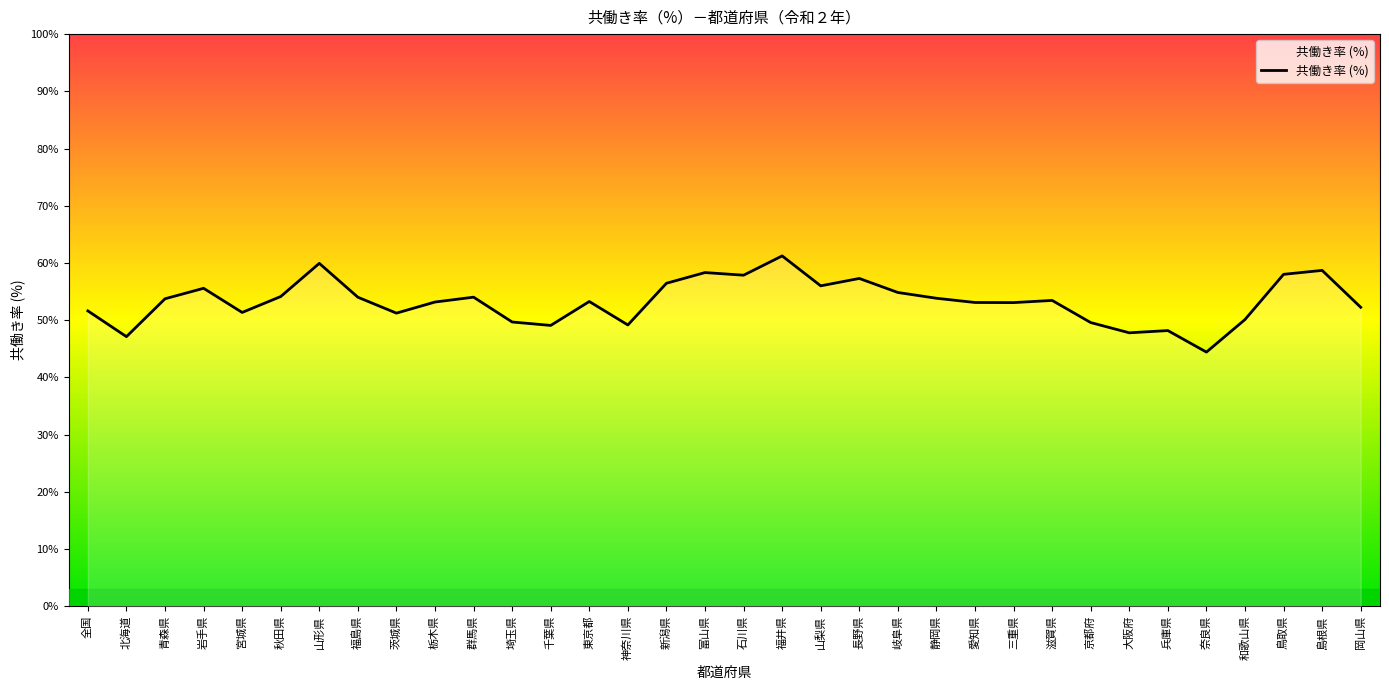

What is the change in value from 富山県 to 岐阜県?

-3.5